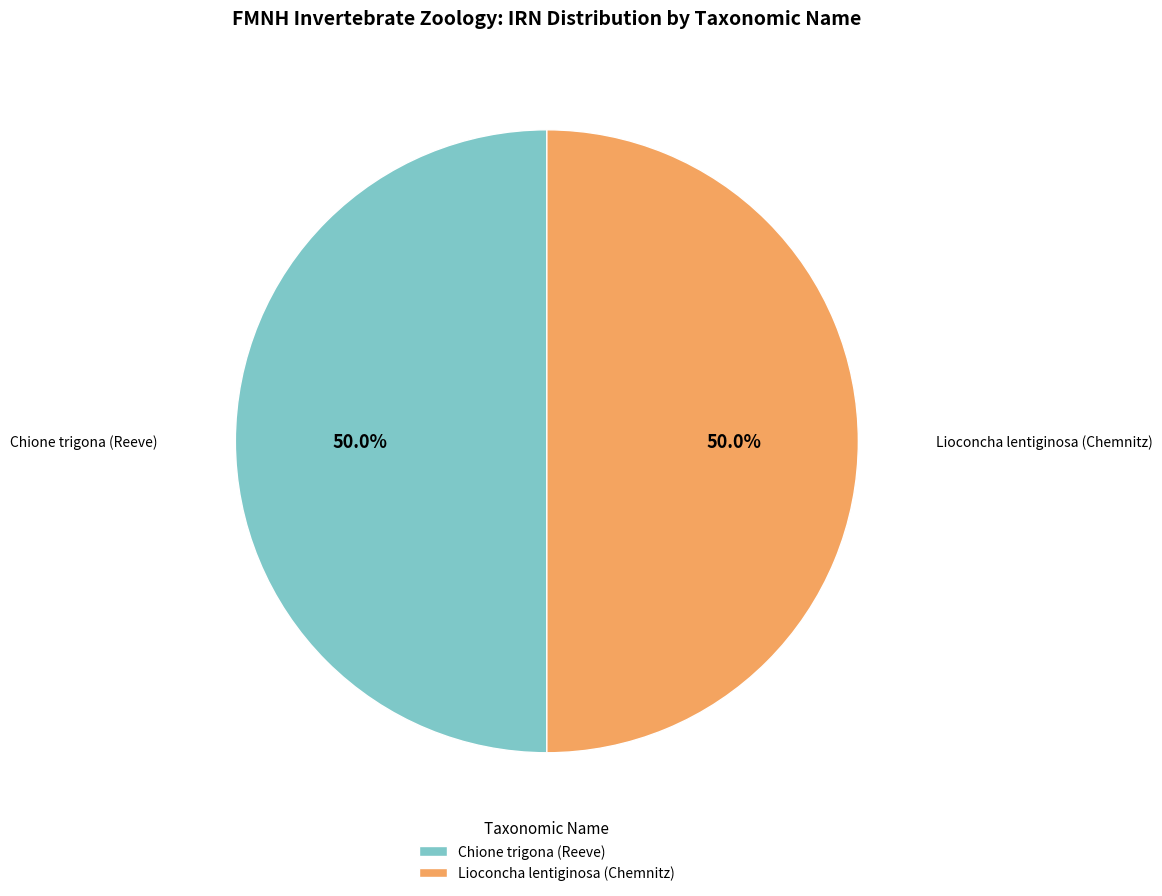

What is the ratio of the value at Chione trigona (Reeve) to the value at Lioconcha lentiginosa (Chemnitz)?

1.0